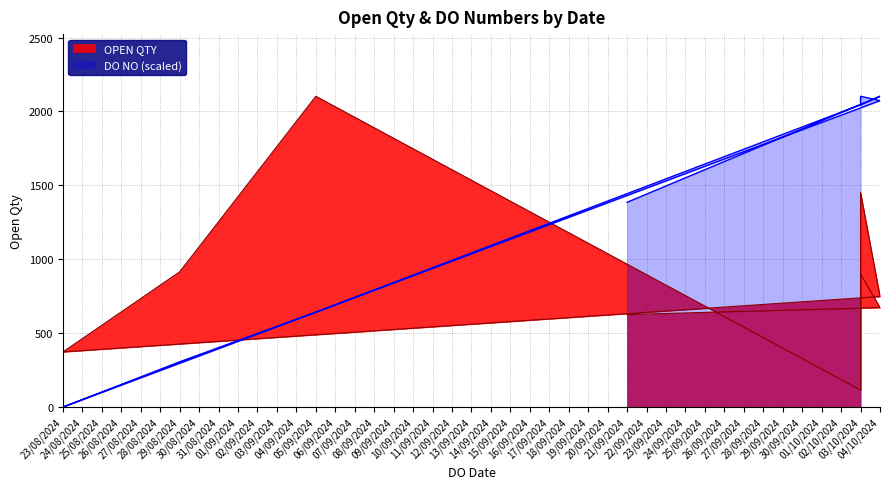

Where does the DO NO series first go above 2045?

03/10/2024